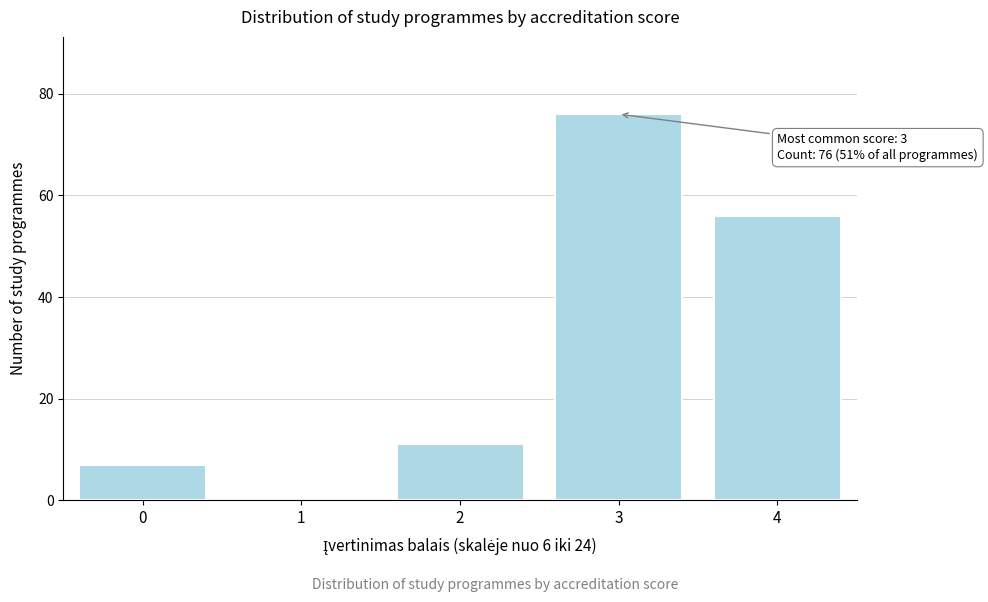

Reading left to right, extract all data points from this chart.

0=7	1=0	2=11	3=76	4=56